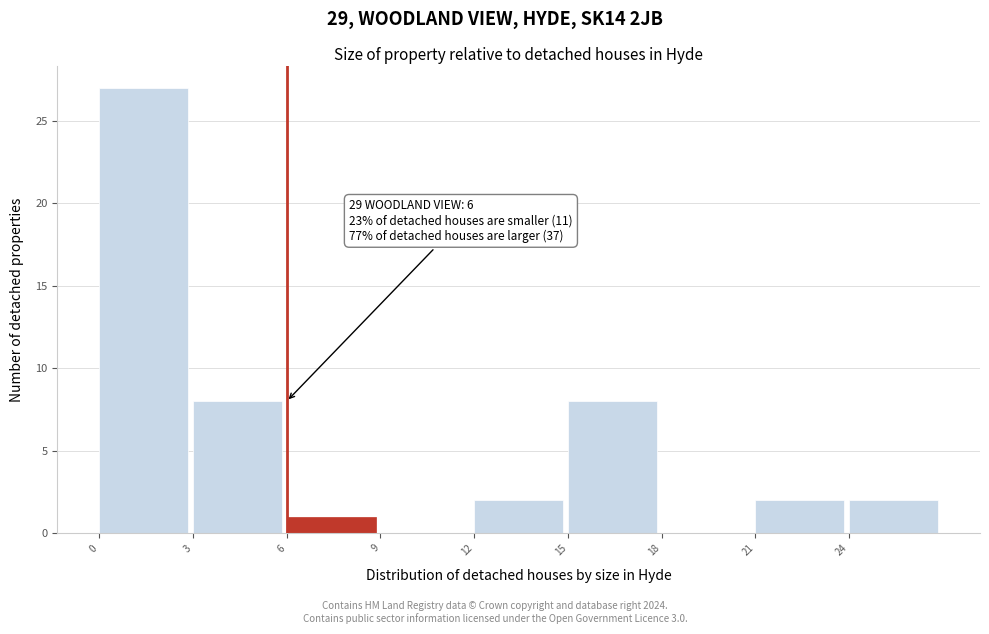

Over which range of the x-axis is the bar tallest?

0 to 3